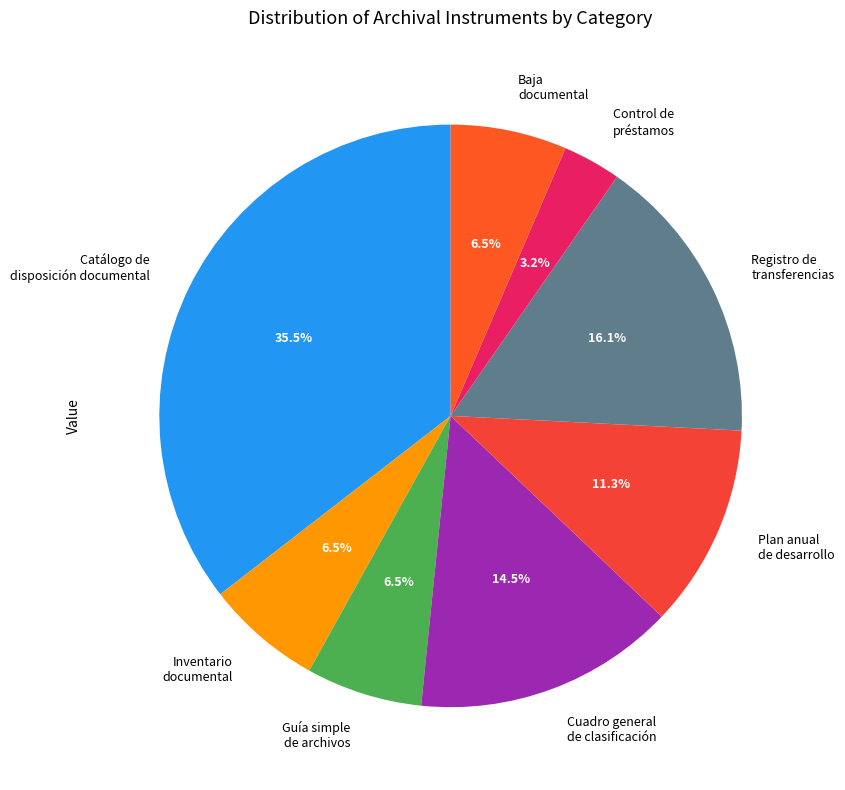

Does Catálogo de disposición documental account for over 50% of the chart?

No